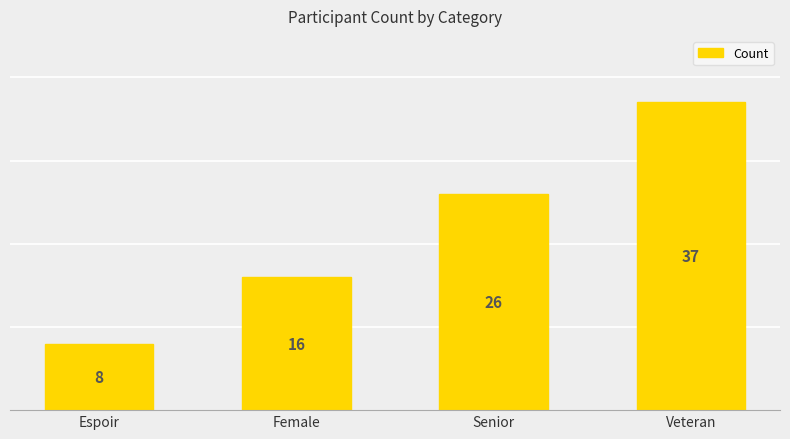

What is the change in value from Senior to Veteran?

+11